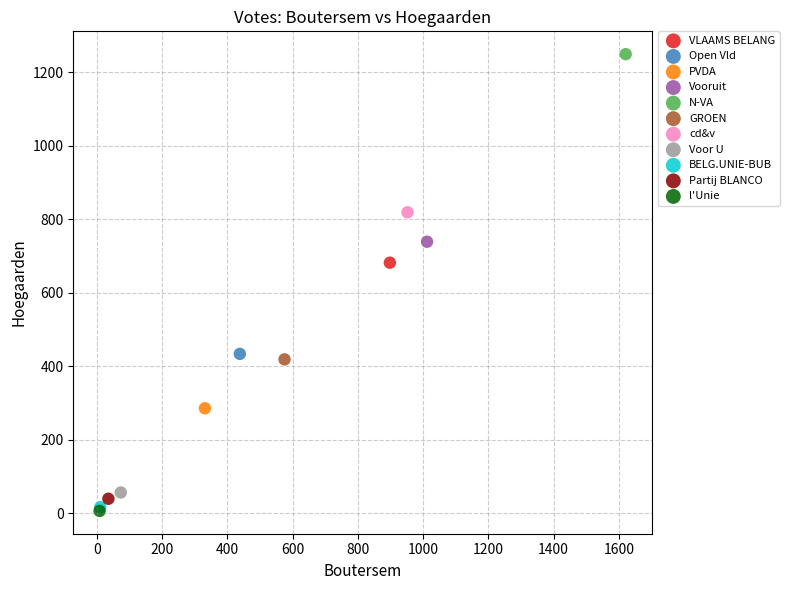

What are all the series names shown in the legend?

VLAAMS BELANG, Open Vld, PVDA, Vooruit, N-VA, GROEN, cd&v, Voor U, BELG.UNIE-BUB, Partij BLANCO, l'Unie